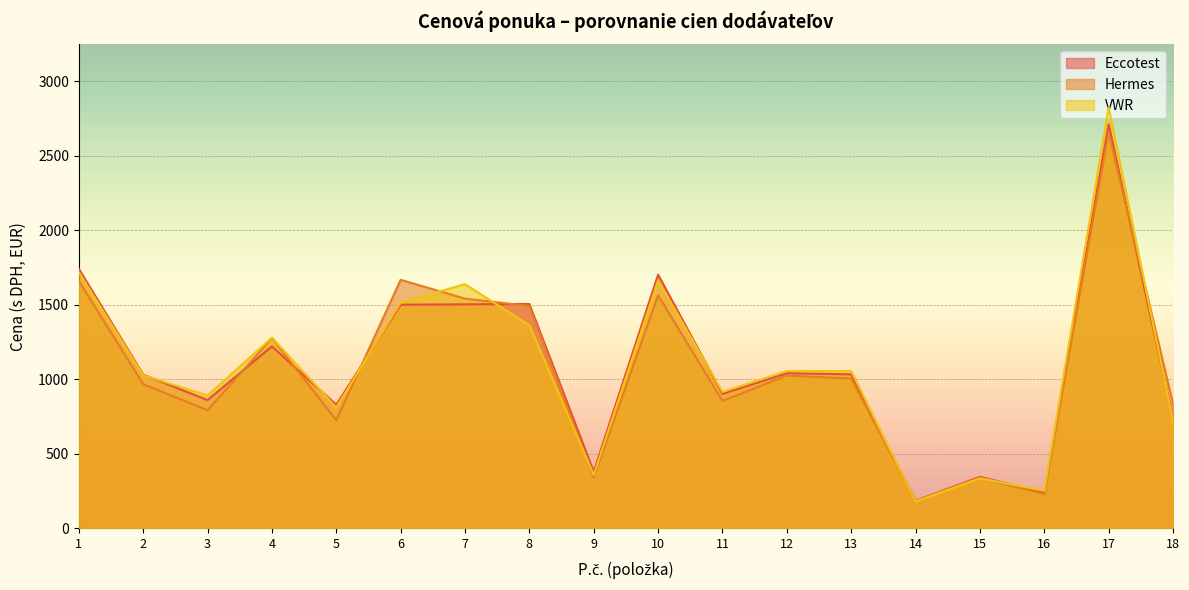

In Eccotest, how many points are higher than both neighbors (excluding endpoints)?

6